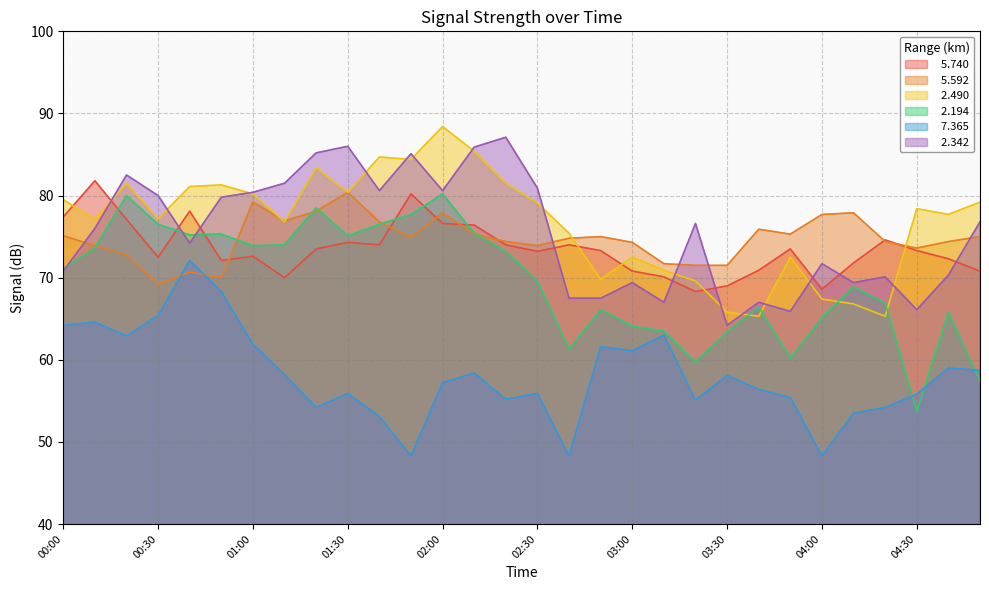

At which category is the sum across all series the highest?

02:00